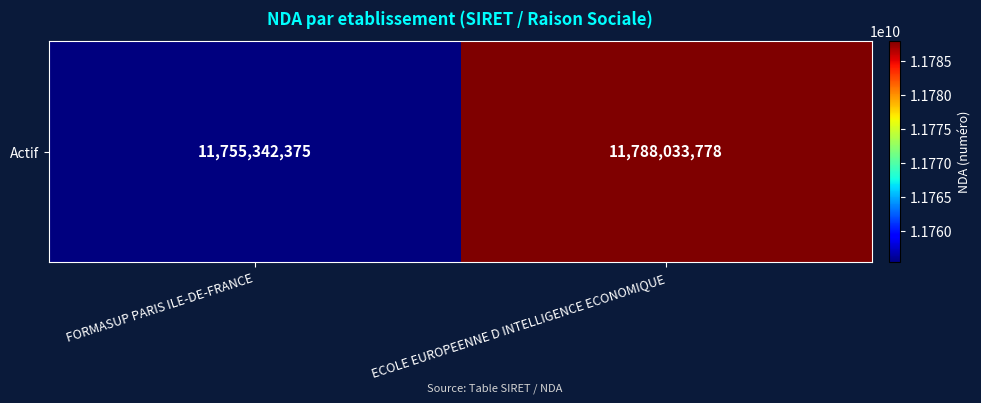

Reading left to right, extract all data points from this chart.

11755342375	11788033778